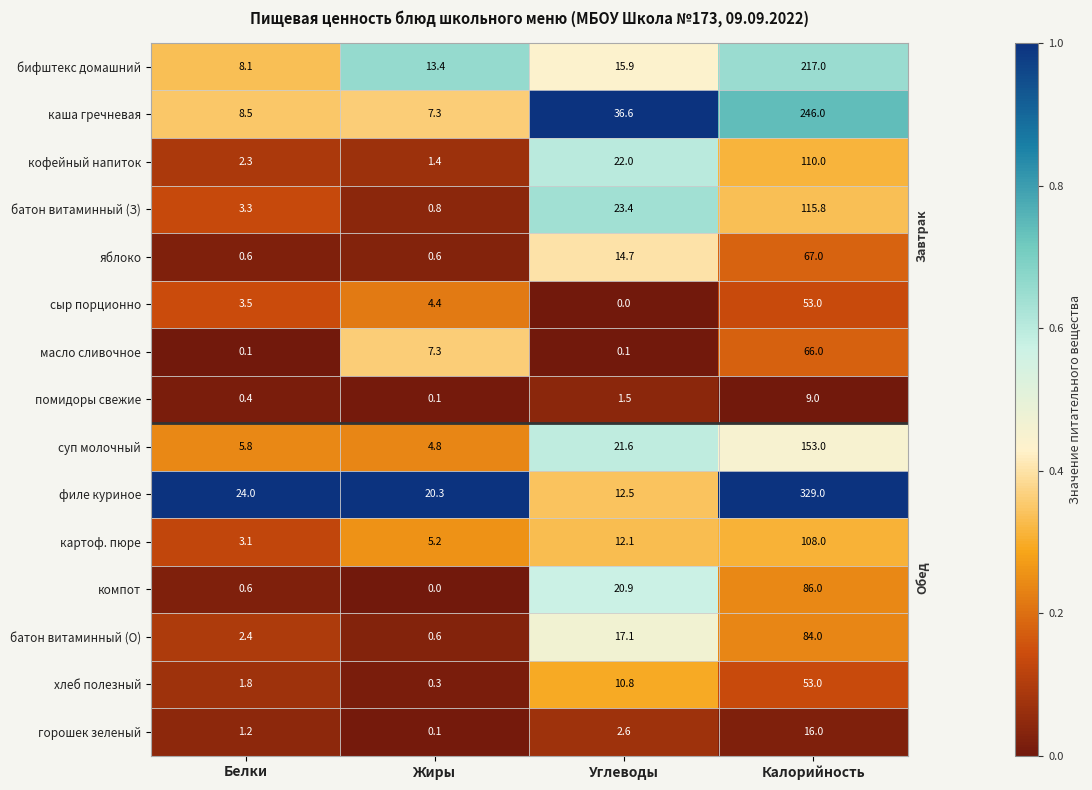

At how many categories does at least one series exceed 0?

4